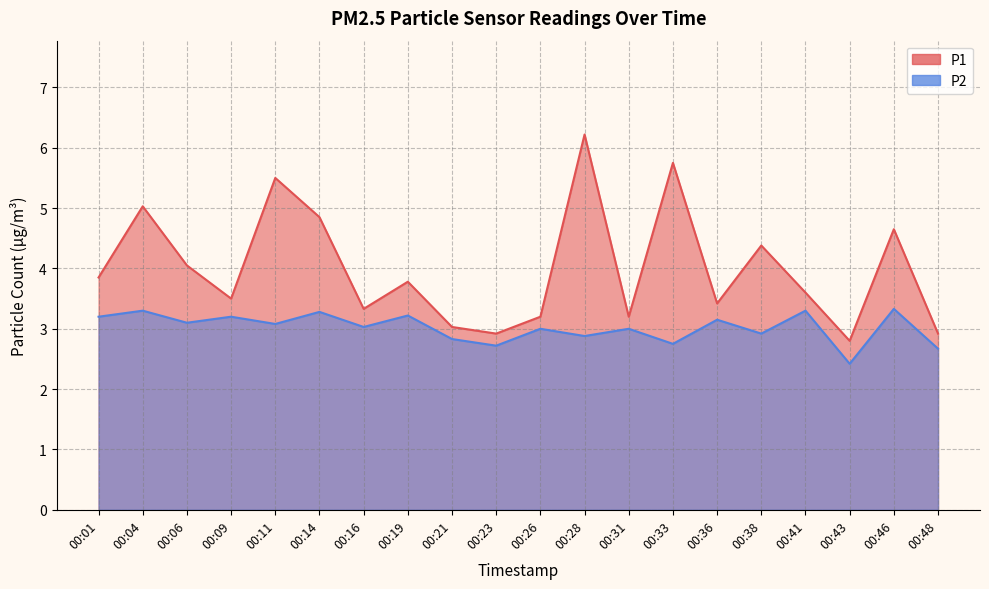

True or false: P2 has a value of 5.9 at 00:04.

False